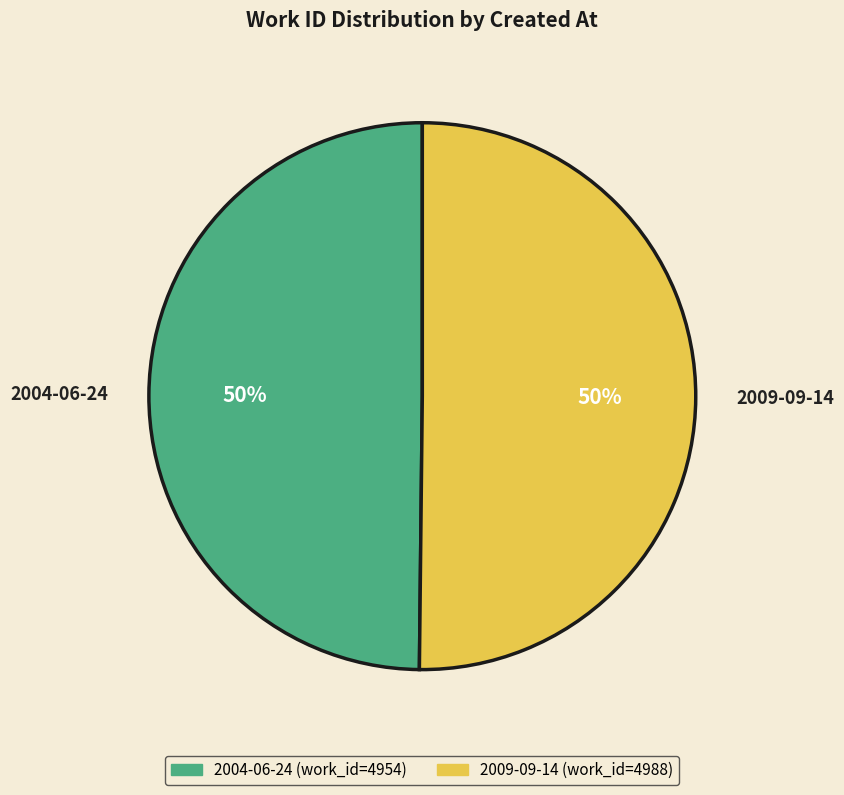

What is the ratio of the value at 2004-06-24 to the value at 2009-09-14?

1.0